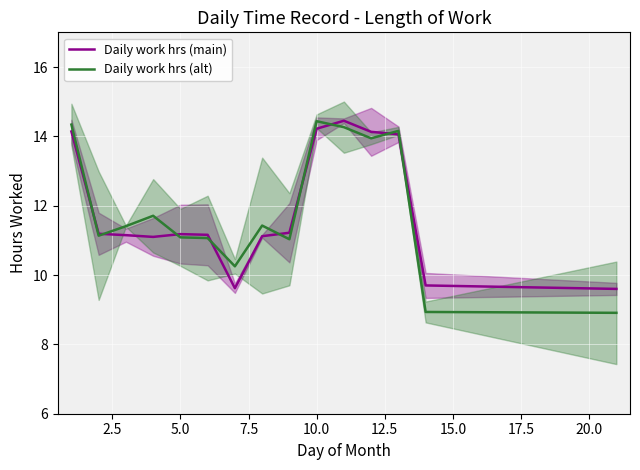

What is the minimum value for Daily work hrs (main)?

9.6